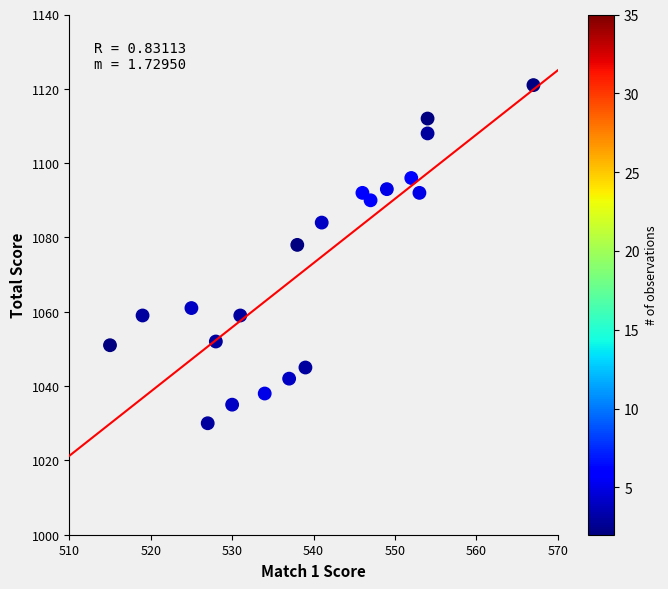

What is the range of Y values (max minus min)?

91